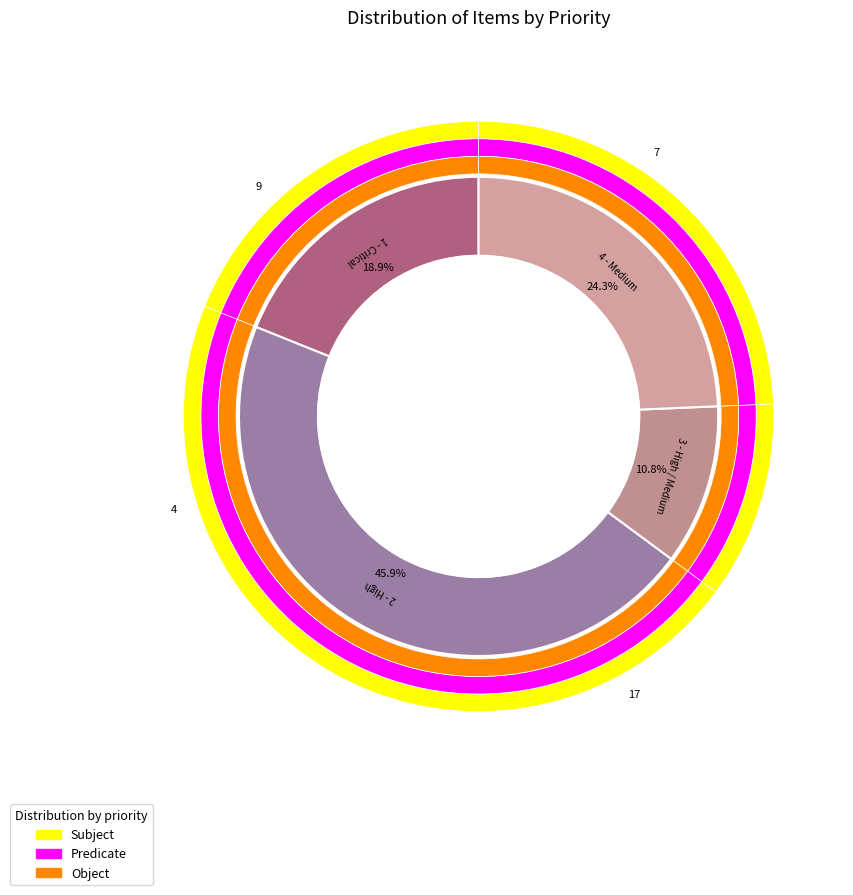

How many slices are in this pie chart?

4